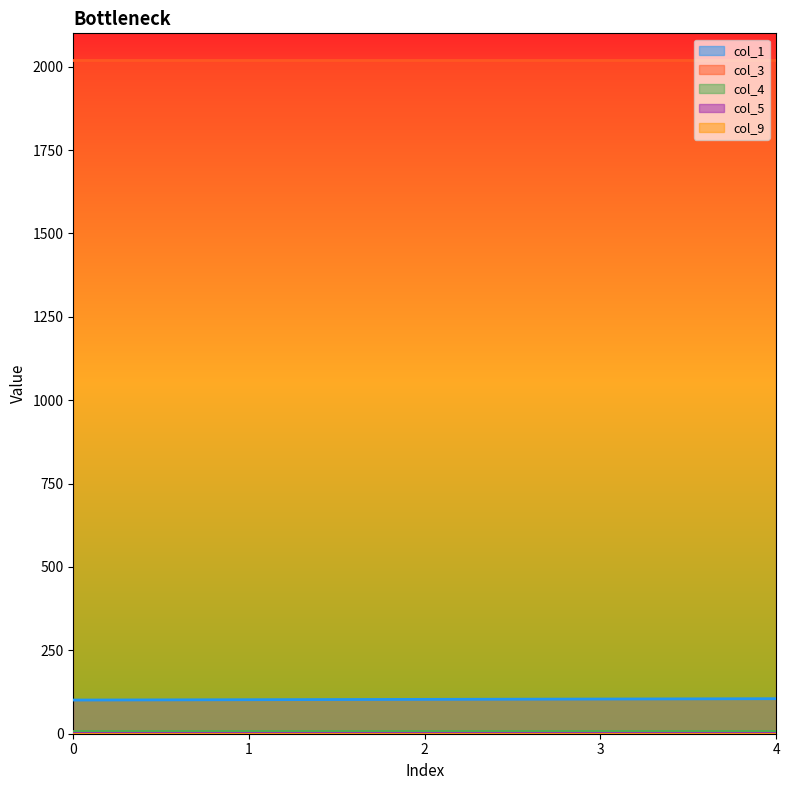

Is it true that col_1 equals 29 at 3?

False